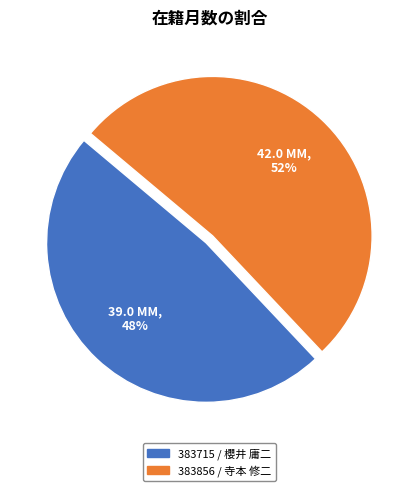

To the nearest percent, what is the difference between the 383715 / 櫻井 庸二 and 383856 / 寺本 修二 slice percentages?

4%